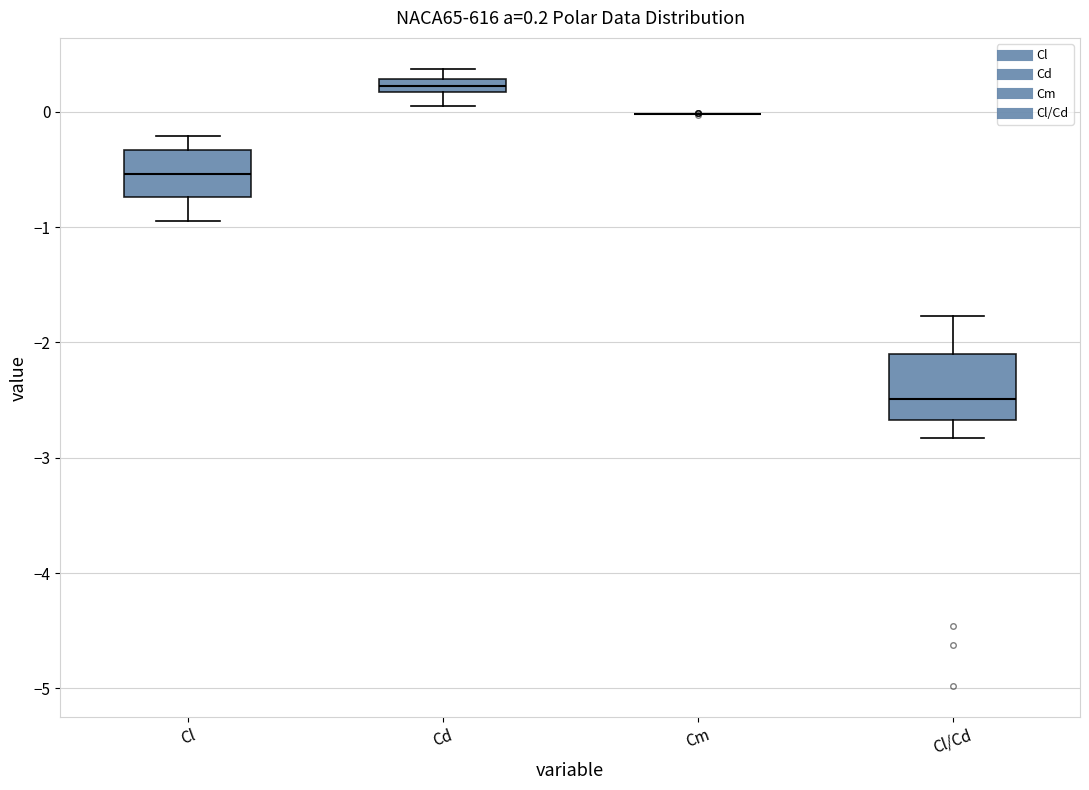

Comparing the boxes themselves (not the whiskers), which one is the tallest?

Cl/Cd